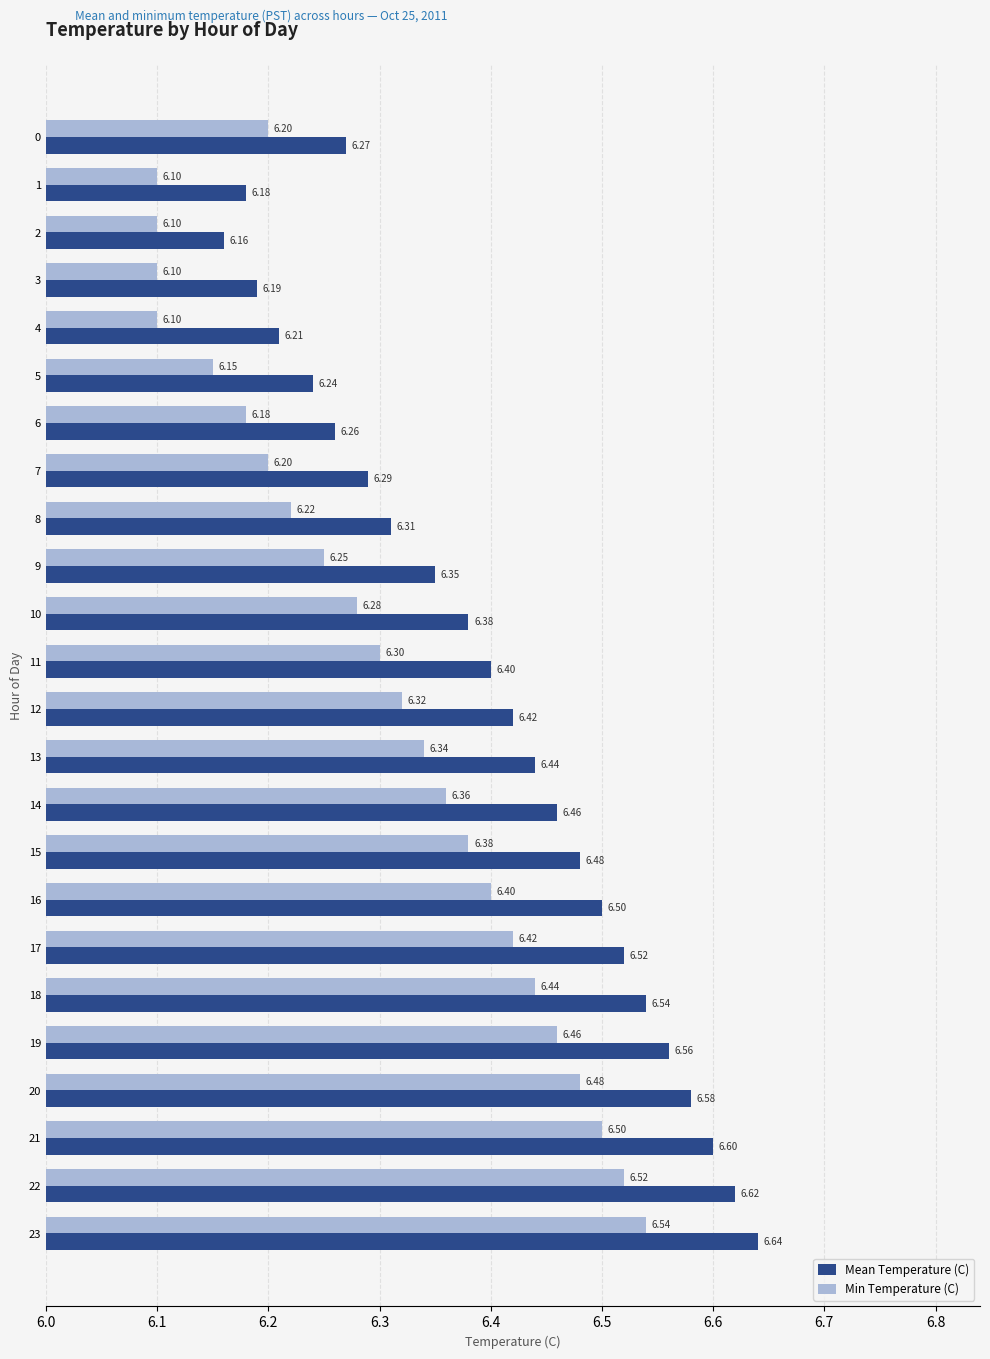

At which category is the sum across all series the highest?

23